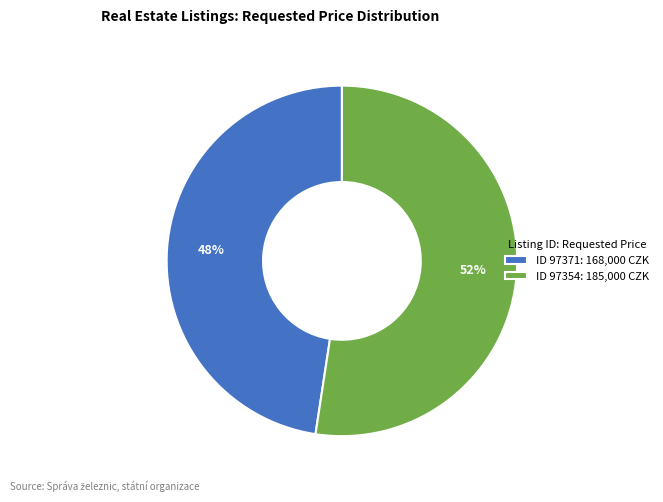

What is the smallest slice in the pie chart?

ID 97371: 168,000 CZK